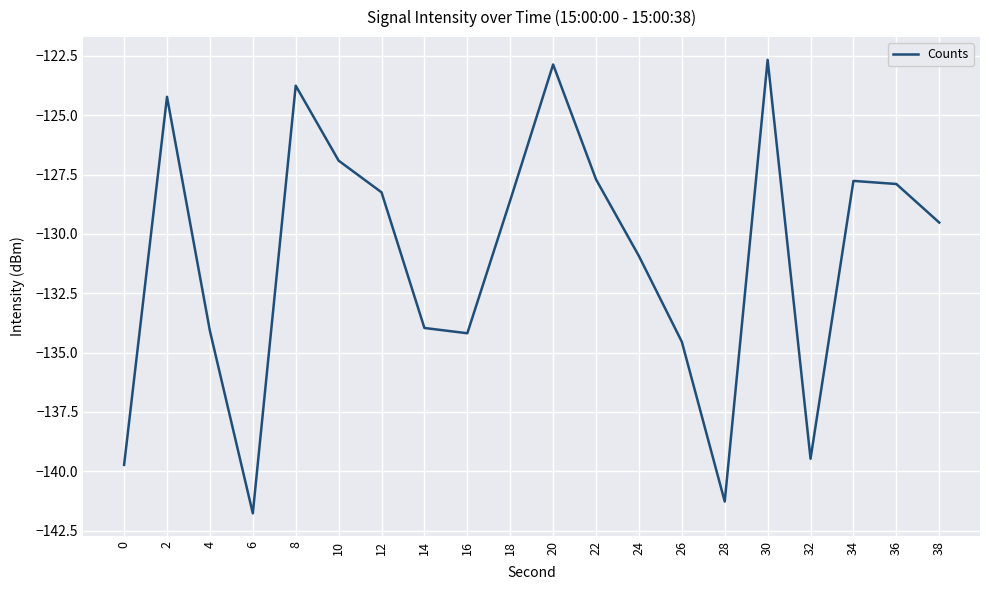

How many lines are shown in the chart?

1